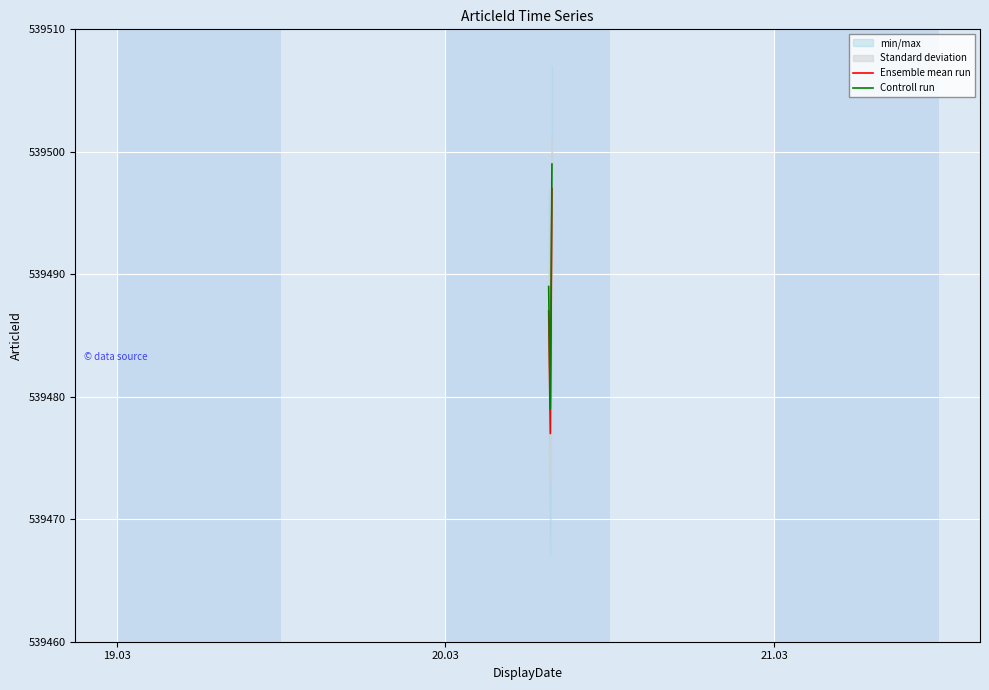

What is the difference between the maximum and minimum values in the Ensemble mean run series?

20